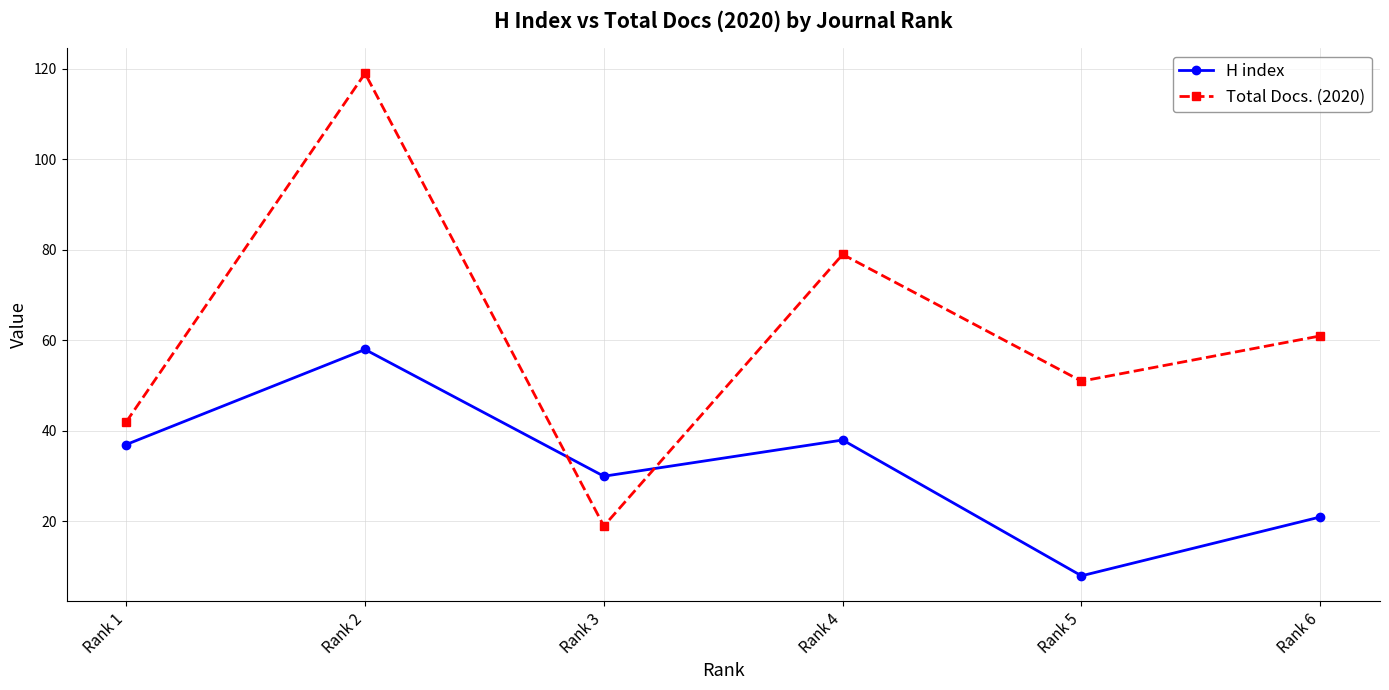

Rank the categories by H index value from lowest to highest.

Rank 5, Rank 6, Rank 3, Rank 1, Rank 4, Rank 2